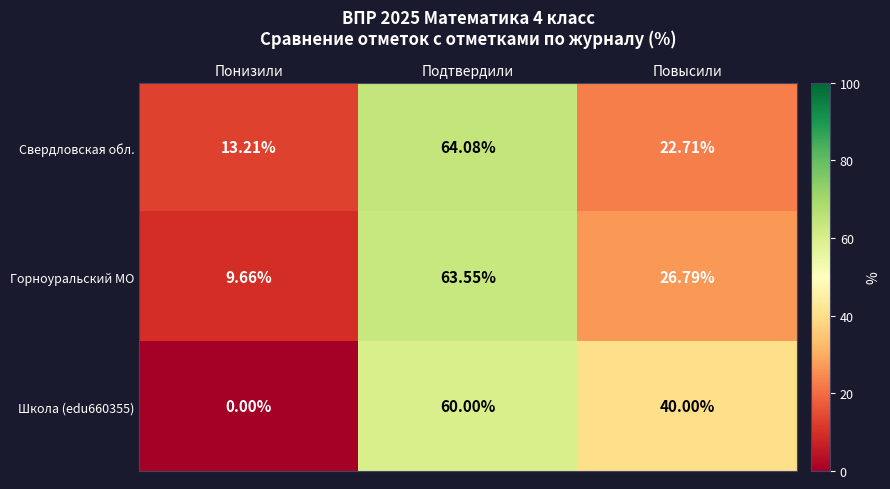

Which category has the lowest value across all series?

Понизили